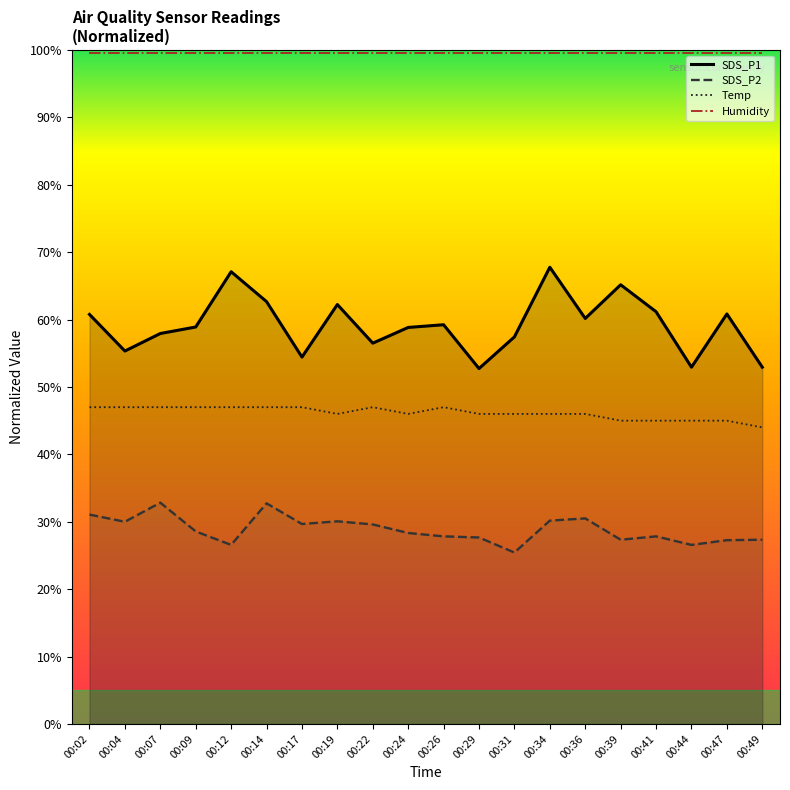

The value of SDS_P1 at 00:36 is 101.3. True or false?

False